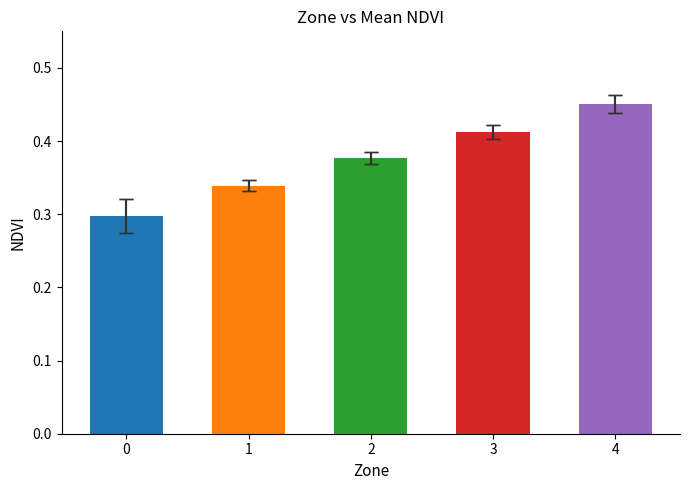

Reading left to right, extract all data points from this chart.

0.3	0.3	0.4	0.4	0.5